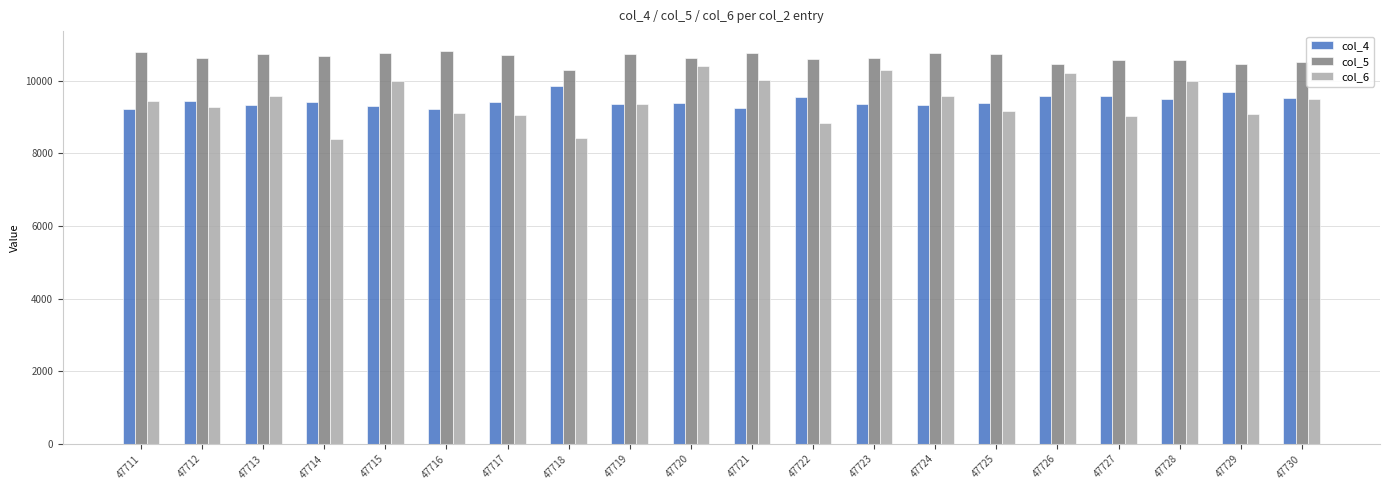

What is the minimum value for col_5?

10293.0